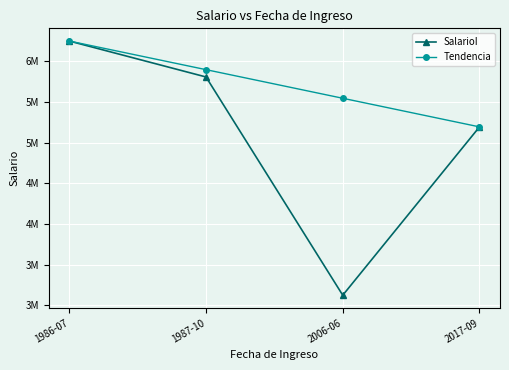

What value does the Tendencia series have at 2006-06?

5546666.7